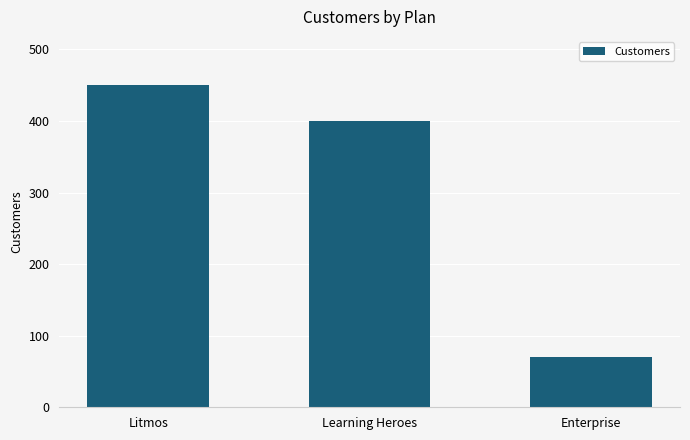

What is the change in value from Litmos to Enterprise?

-380